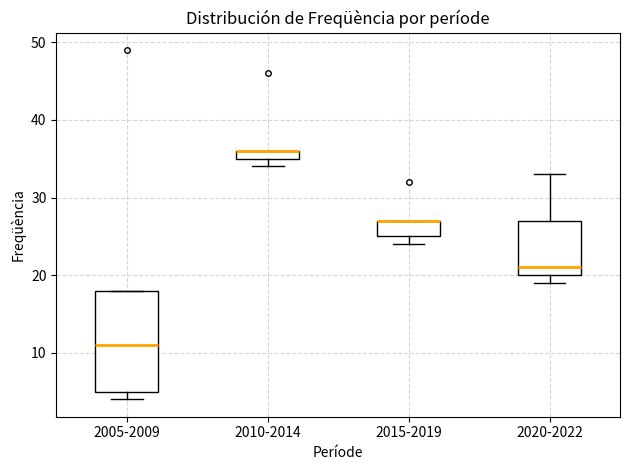

Where is the upper edge of the box for 2005-2009 on the y-axis? The values are not printed on the chart, so give them approximately, as read against the axis.

18